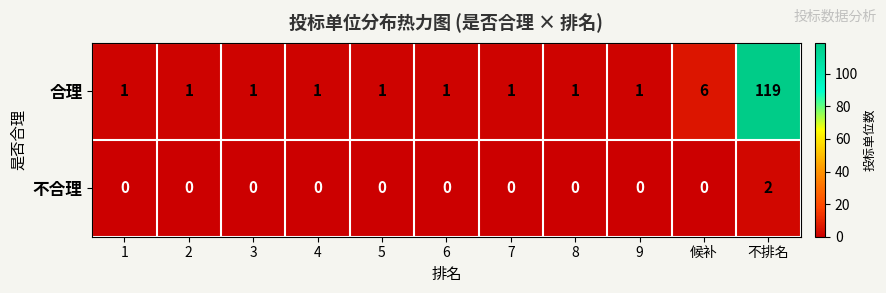

Where is 合理 nearest to the value 60?

候补